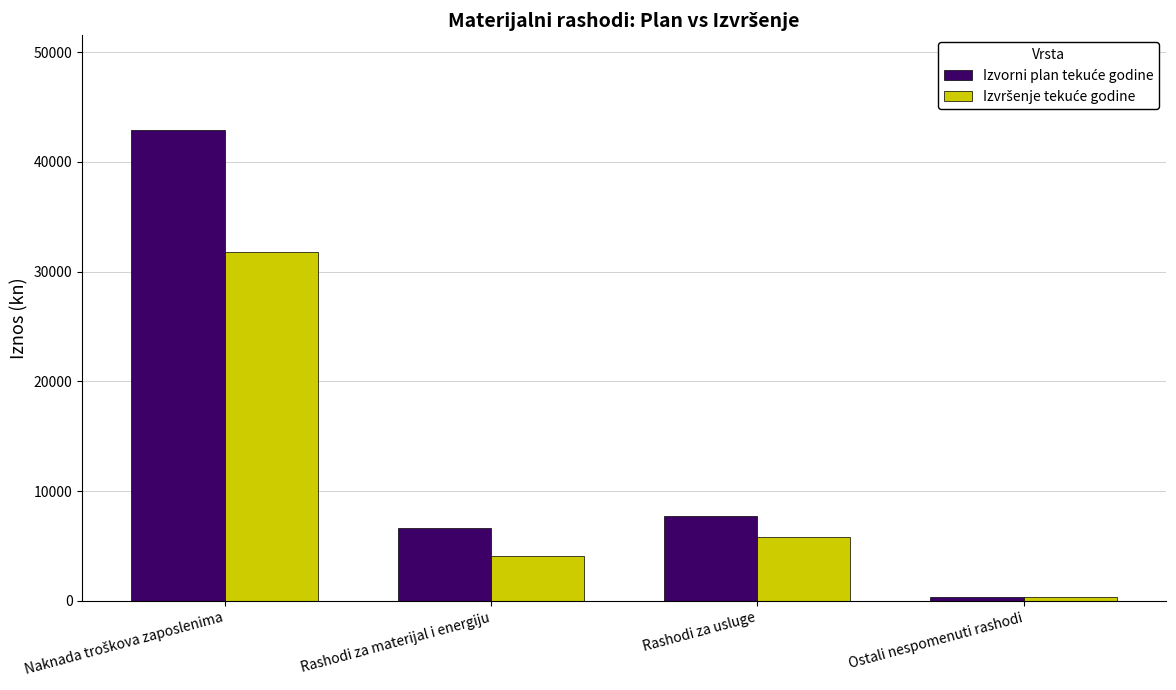

What is the difference between the highest and lowest values at Rashodi za usluge?

1872.4